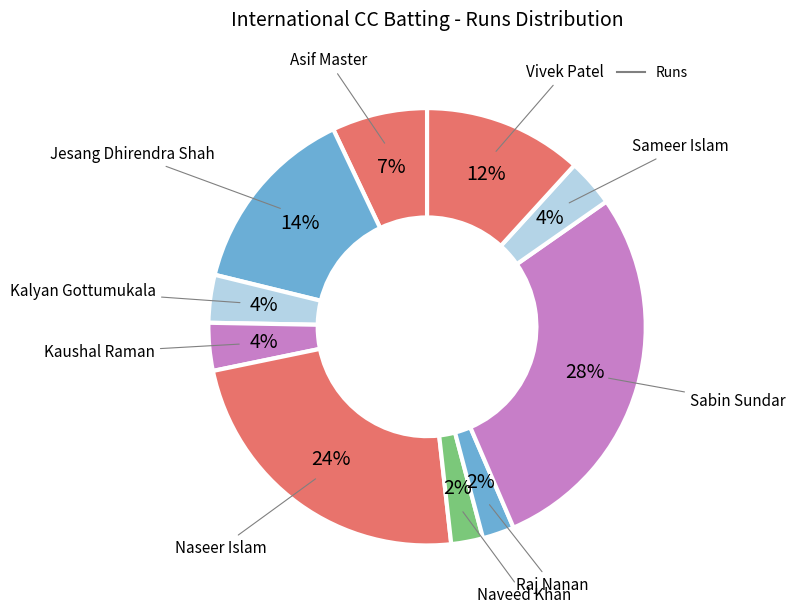

How many slices are in this pie chart?

10